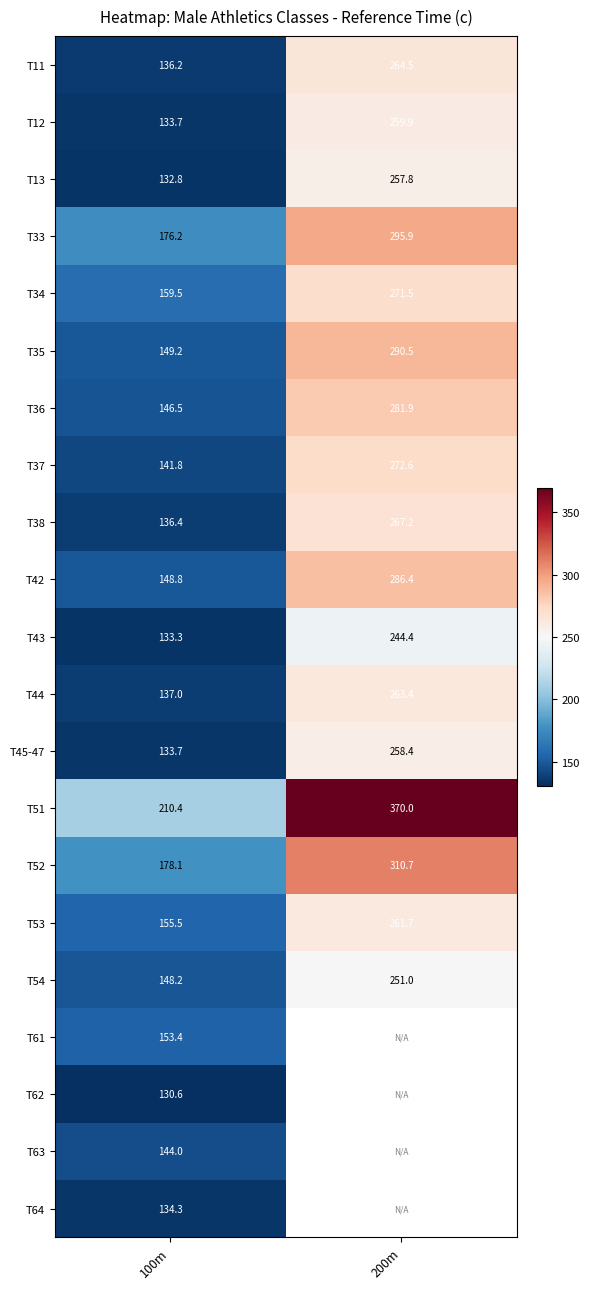

Is the value of T13 at 100m greater than the value of T63 at 100m?

No